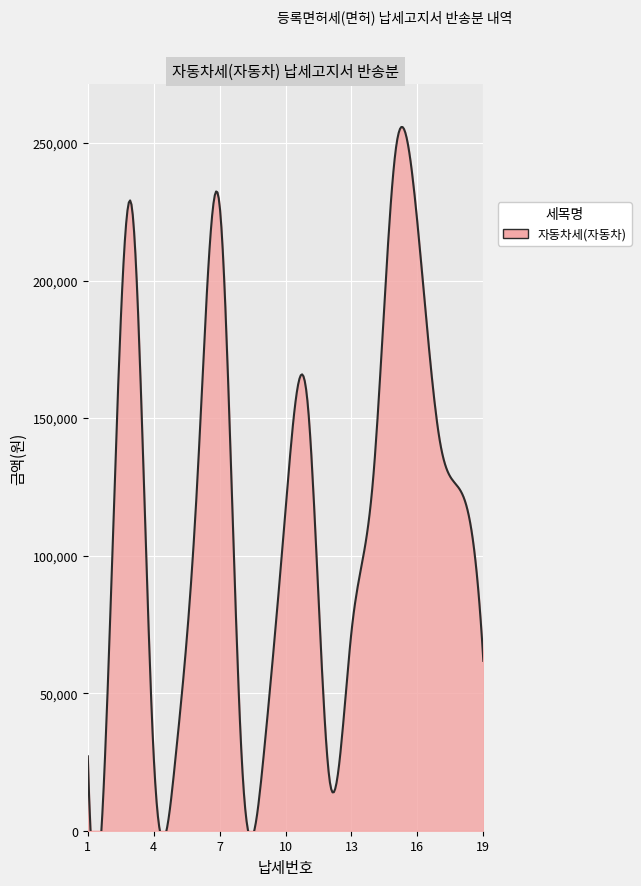

Where does the data first go above 116740?

3